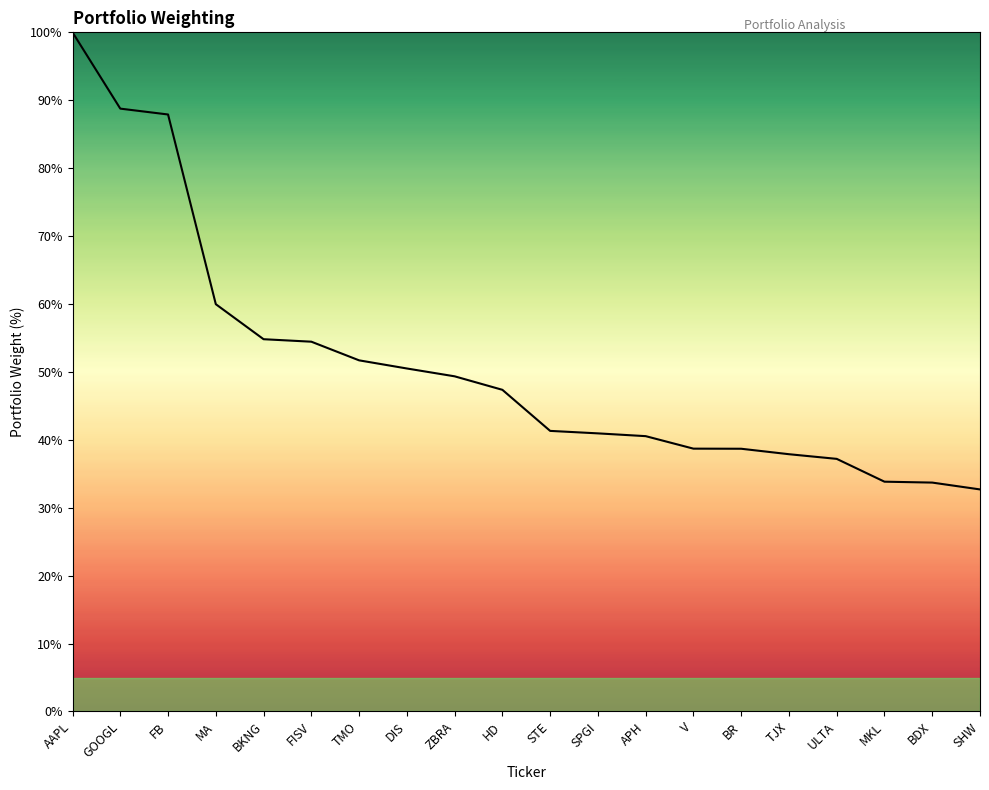

Is it true that the value at TMO is 51.7?

True